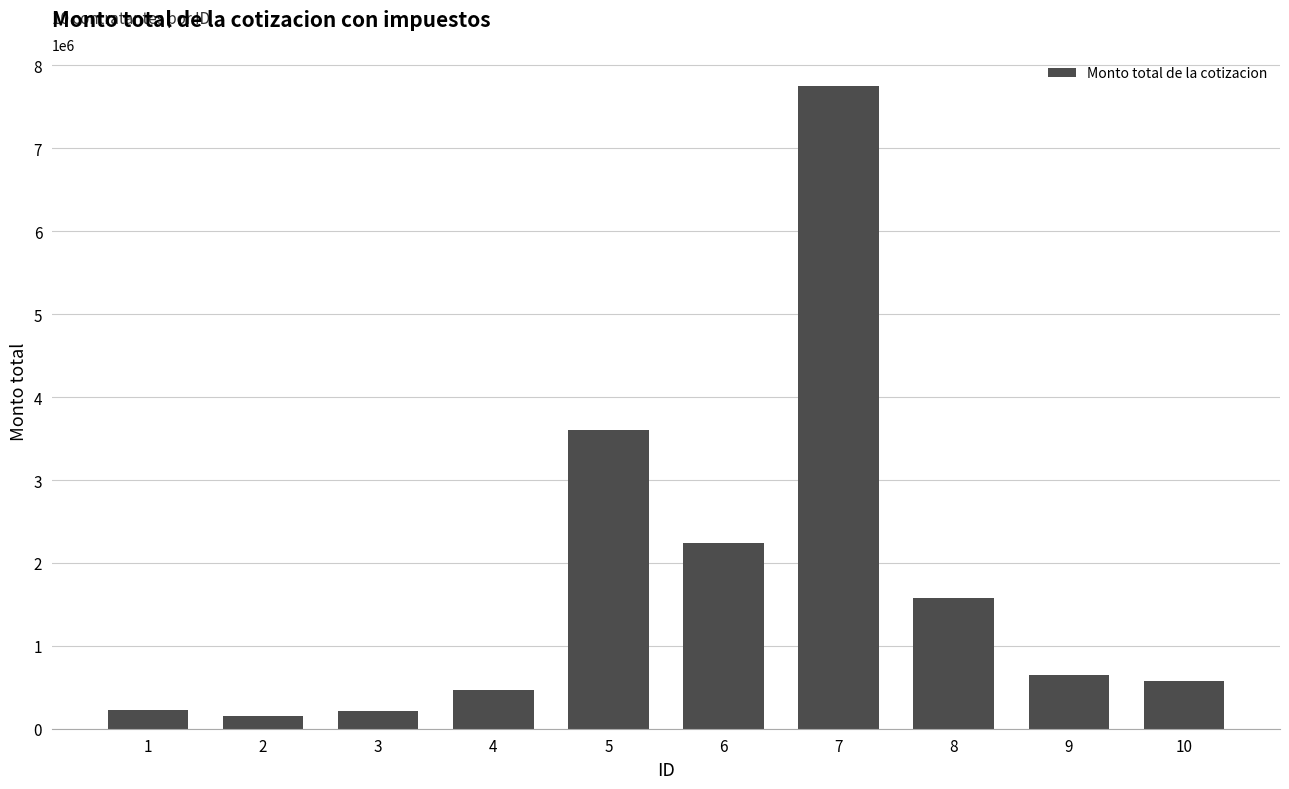

What is the average value?

1745985.6